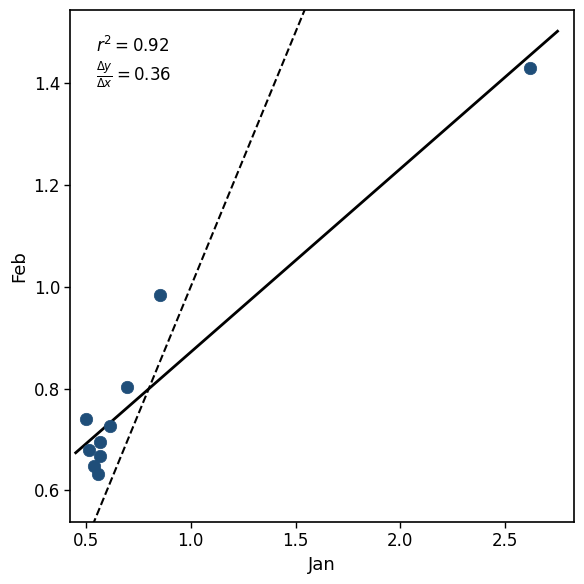

What is the average X value?

0.8